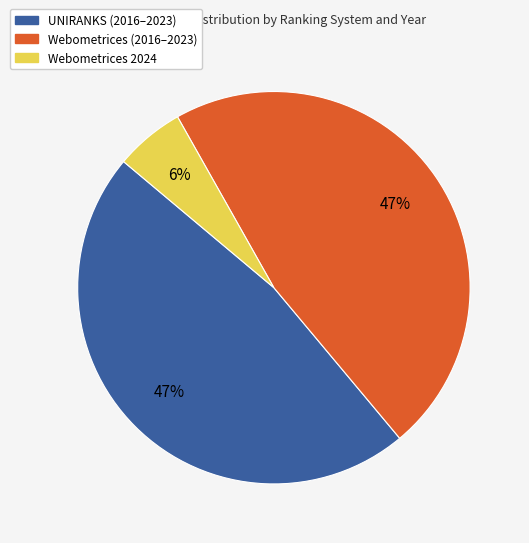

To the nearest percent, what is the average slice percentage?

33%